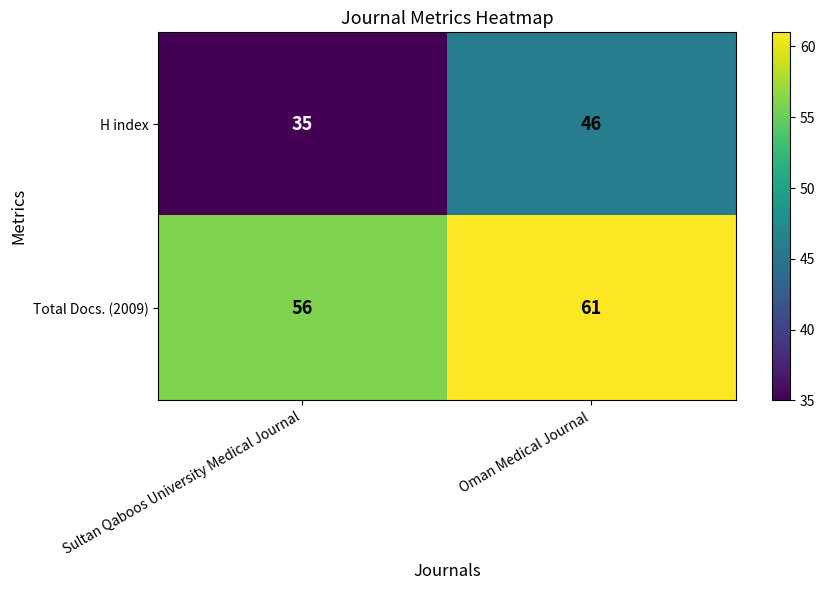

What is the sum of the Total Docs. (2009) values at Oman Medical Journal and Sultan Qaboos University Medical Journal?

117